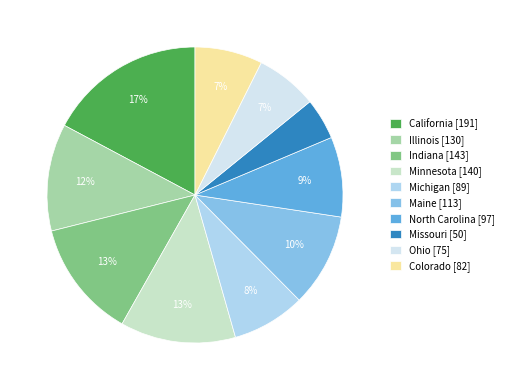

Between Illinois and Indiana, which is larger?

Indiana